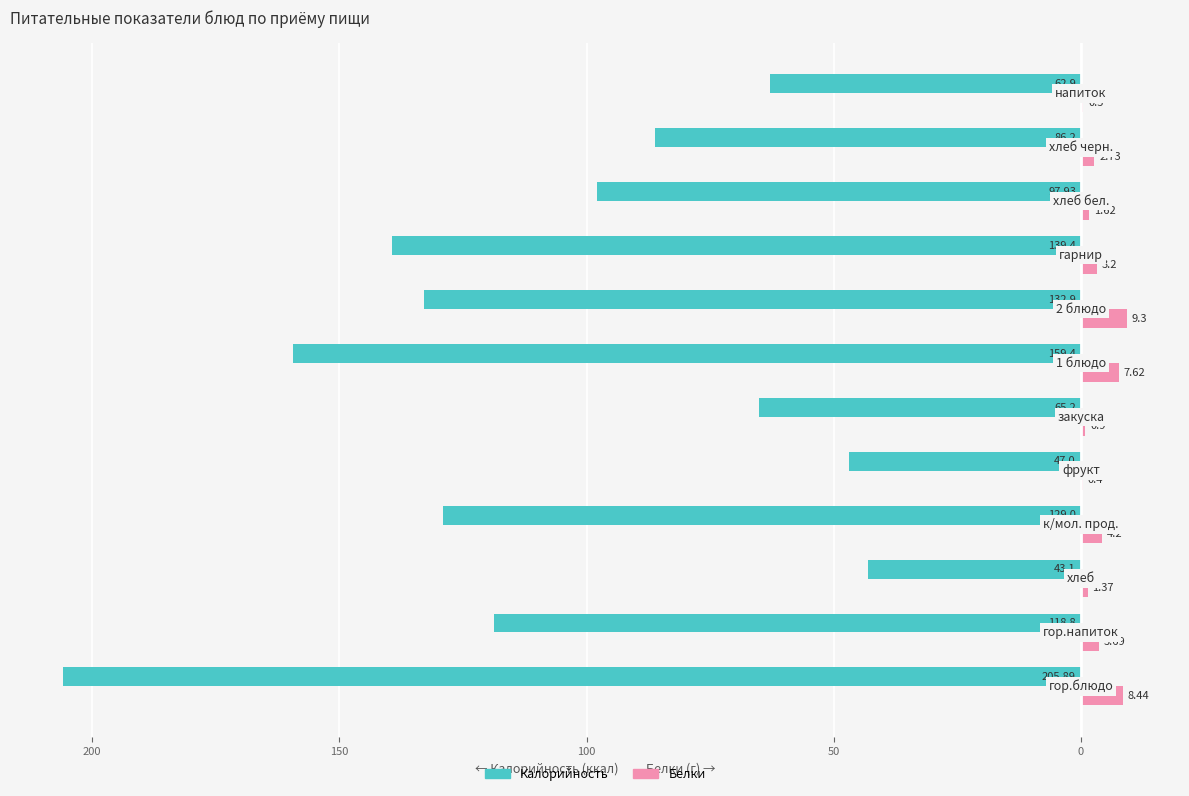

What are all the series names shown in the legend?

Калорийность, Белки